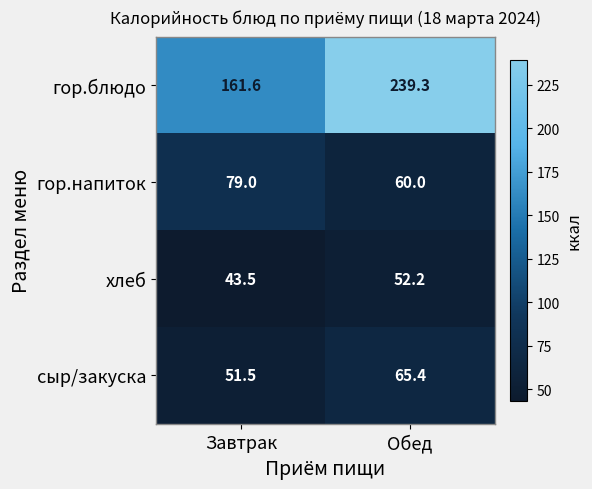

The гор.напиток series shows 79.0 at Завтрак. True or false?

True